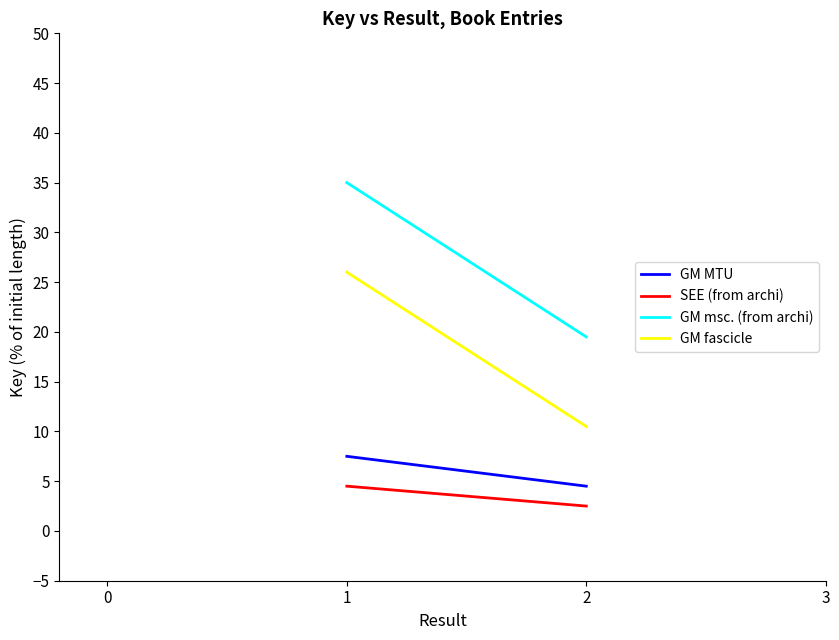

What is the average value of the GM MTU series?

6.0